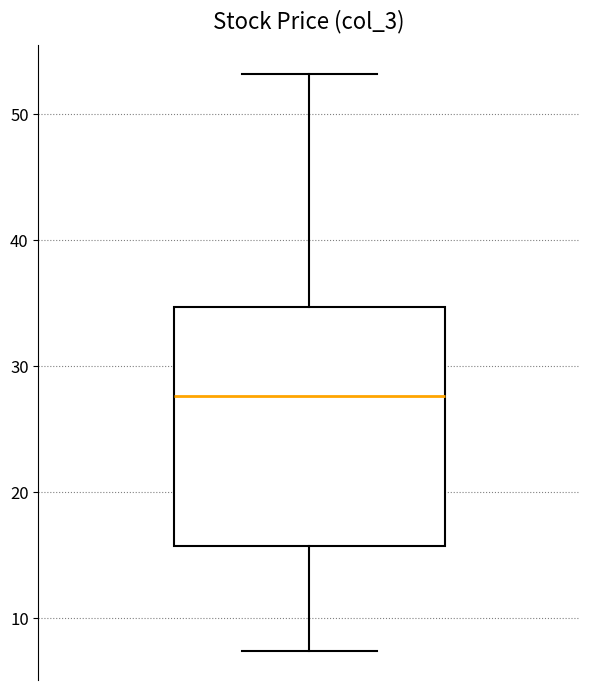

Read this box plot against the y-axis: the position of the median line, the range covered by the box, and the ends of both whiskers. The values are not printed on the chart, so give them approximately, as read against the axis.

median 28, box 16 to 35, whiskers 7 to 53